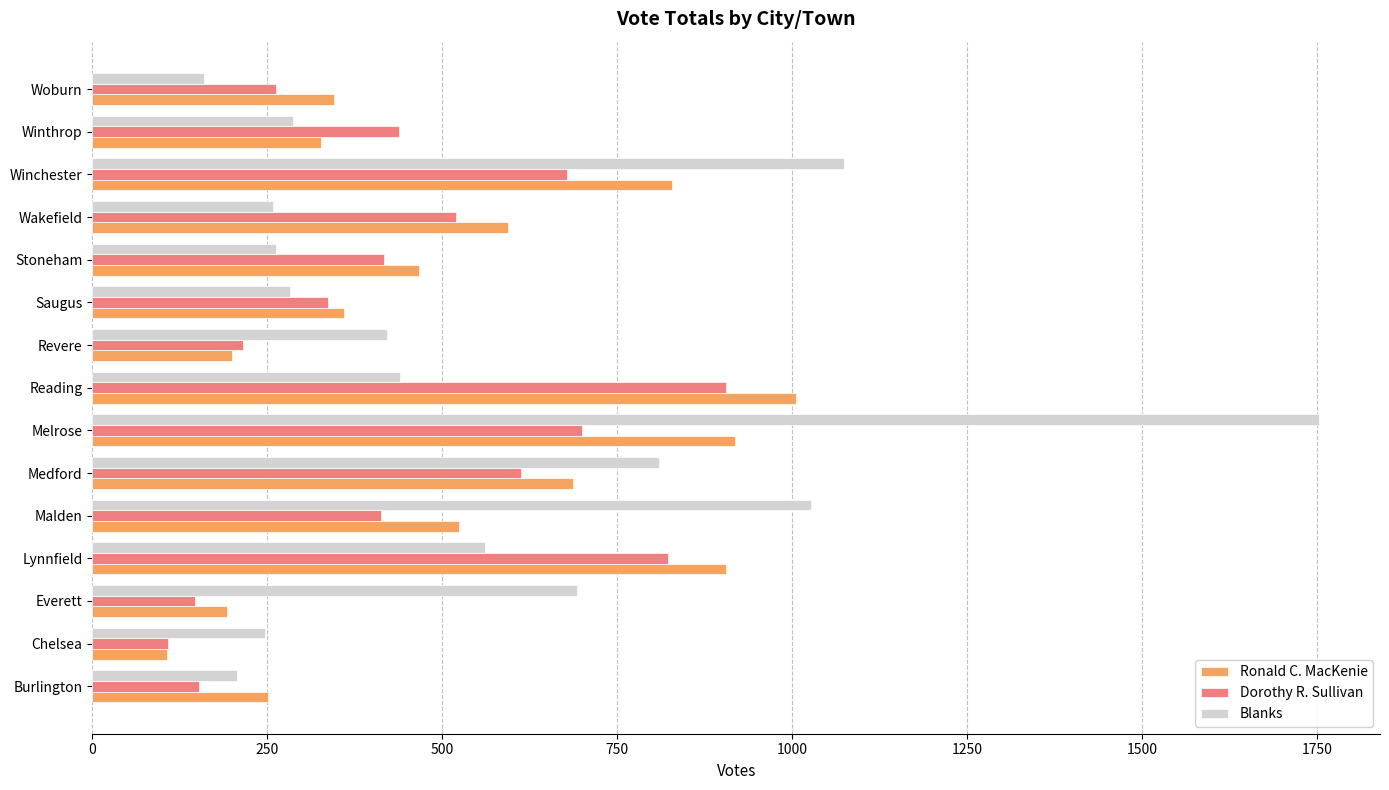

Which series has the largest range (max minus min)?

Blanks